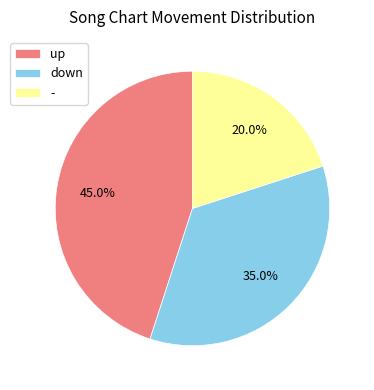

Is there any slice that represents more than half of the pie?

No